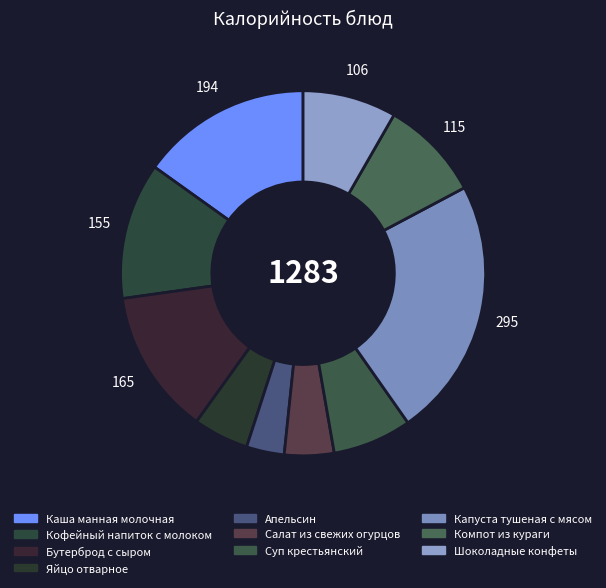

What portion of the pie excludes Компот из кураги?

91.1%